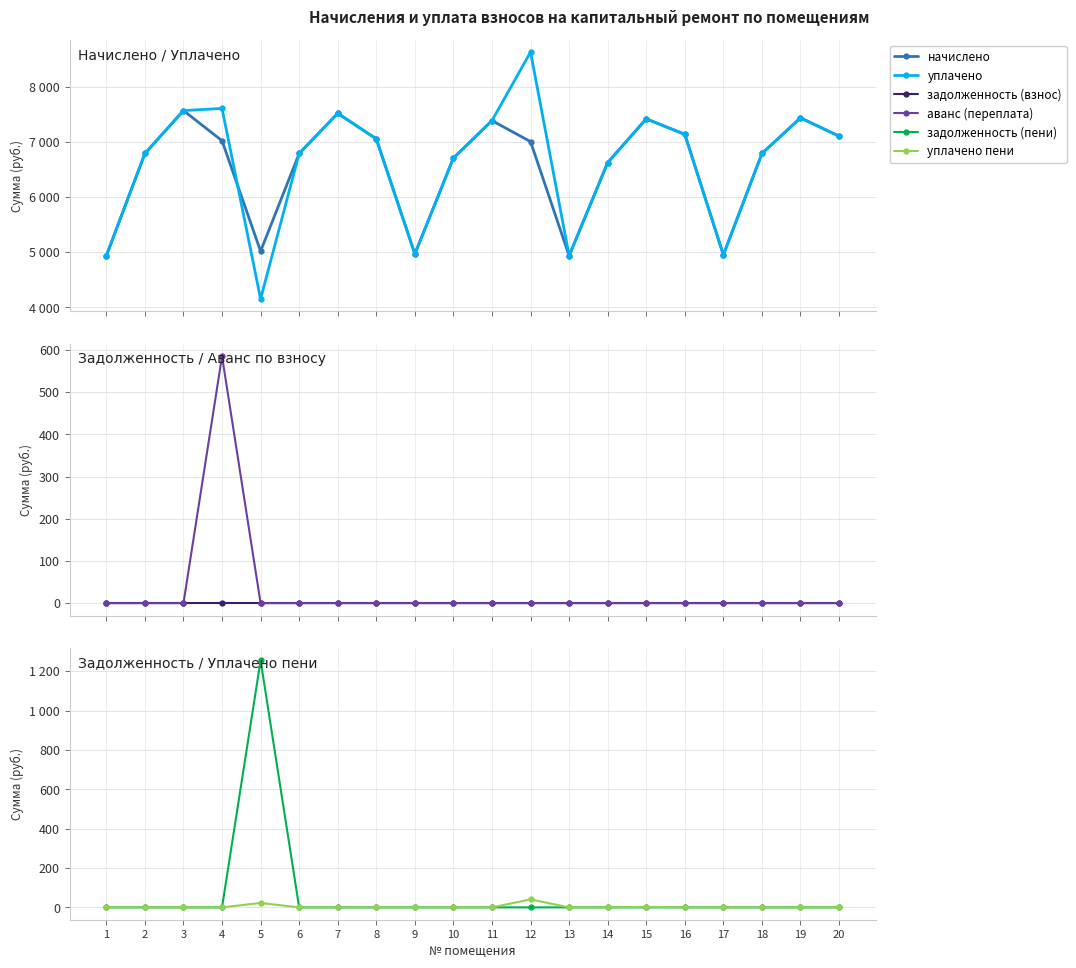

Rank the categories by уплачено value from highest to lowest.

12, 4, 3, 7, 19, 15, 11, 16, 20, 8, 2, 6, 18, 10, 14, 9, 17, 1, 13, 5